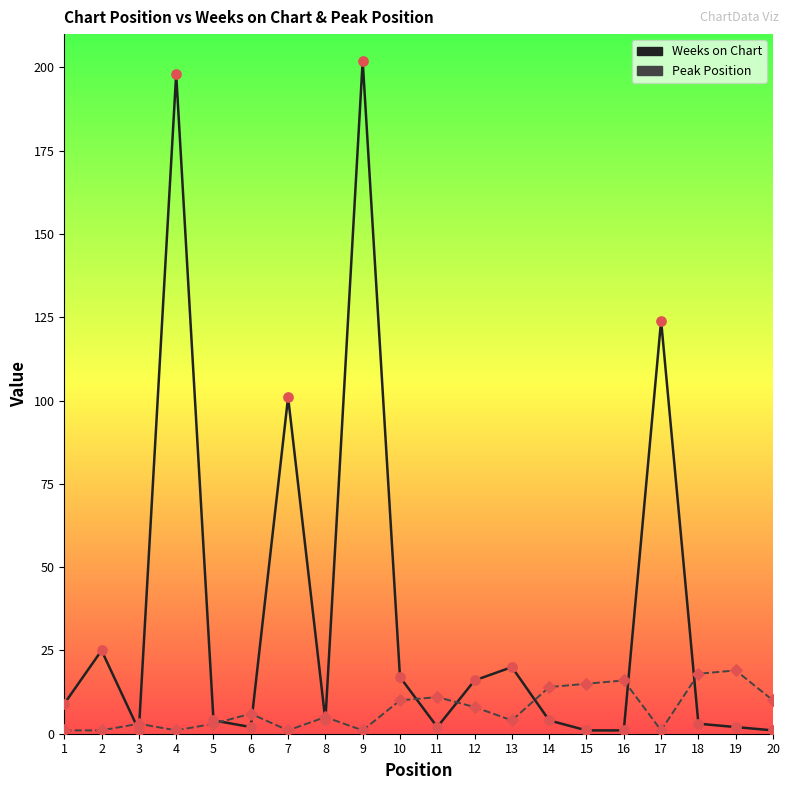

Which series has the widest spread of values?

Weeks on Chart